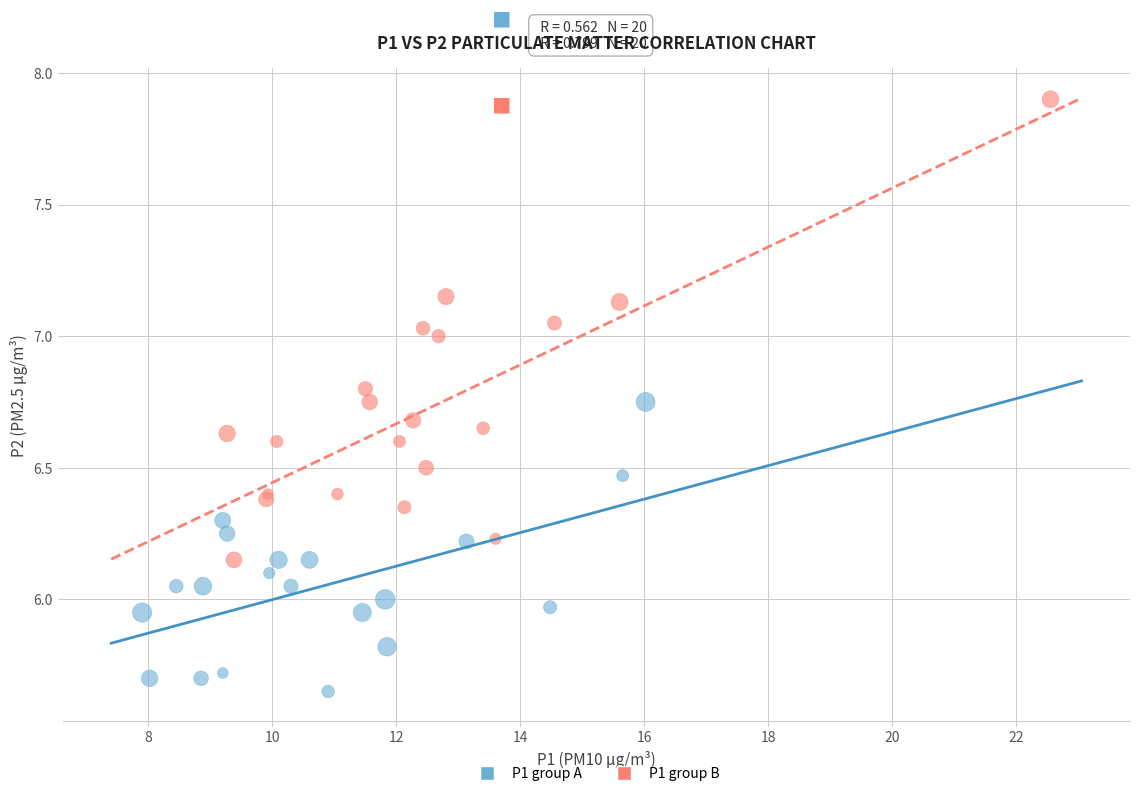

Which series contains the highest Y value?

P1 group B